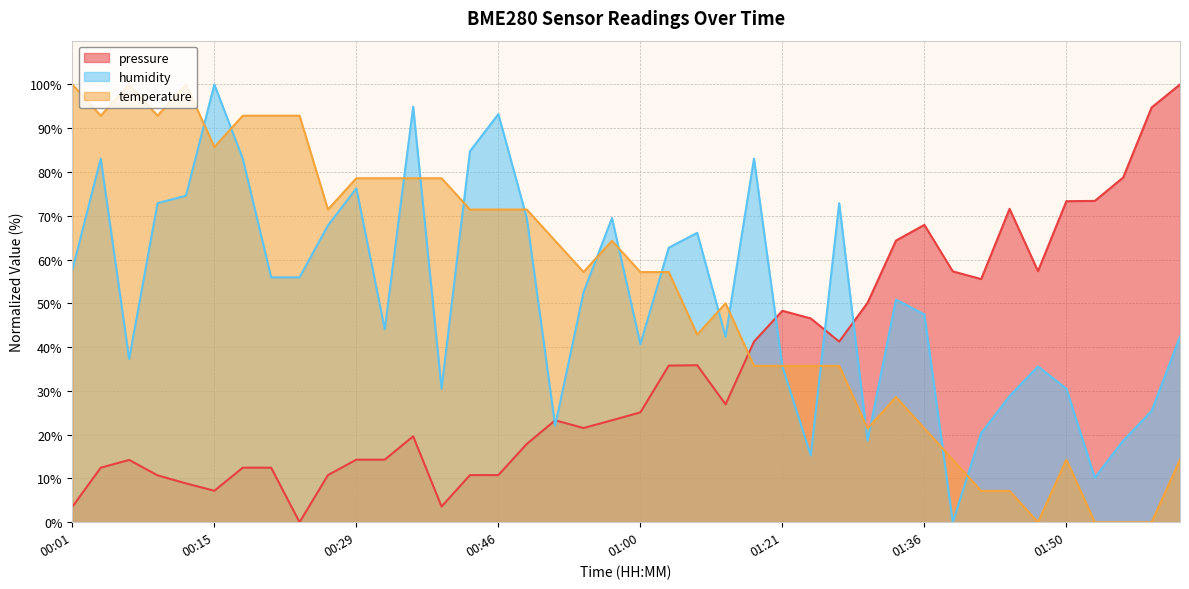

What is the sum of all temperature values?

2114.3